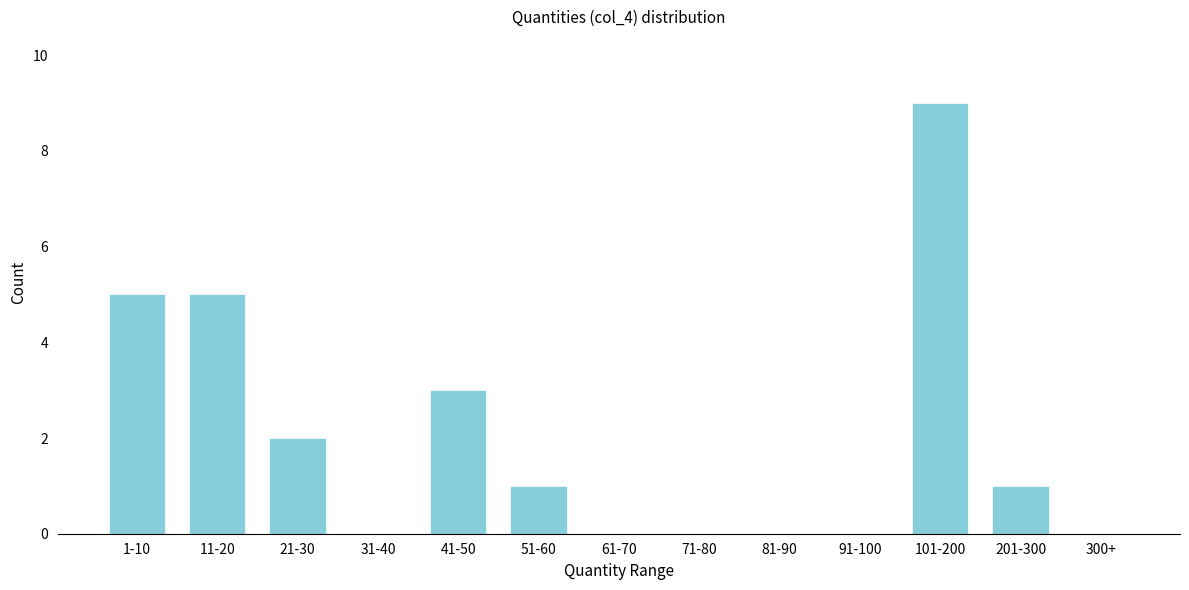

Reading left to right, extract all data points from this chart.

1-10=5	11-20=5	21-30=2	31-40=0	41-50=3	51-60=1	61-70=0	71-80=0	81-90=0	91-100=0	101-200=9	201-300=1	300+=0